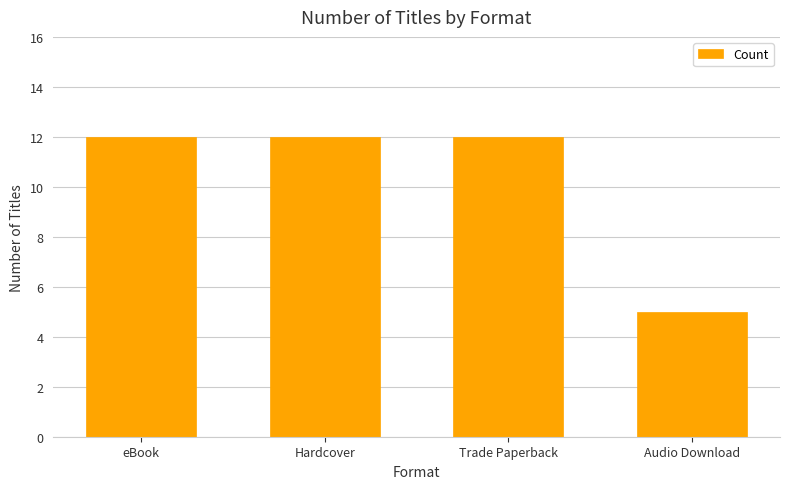

What is the smallest value displayed?

5